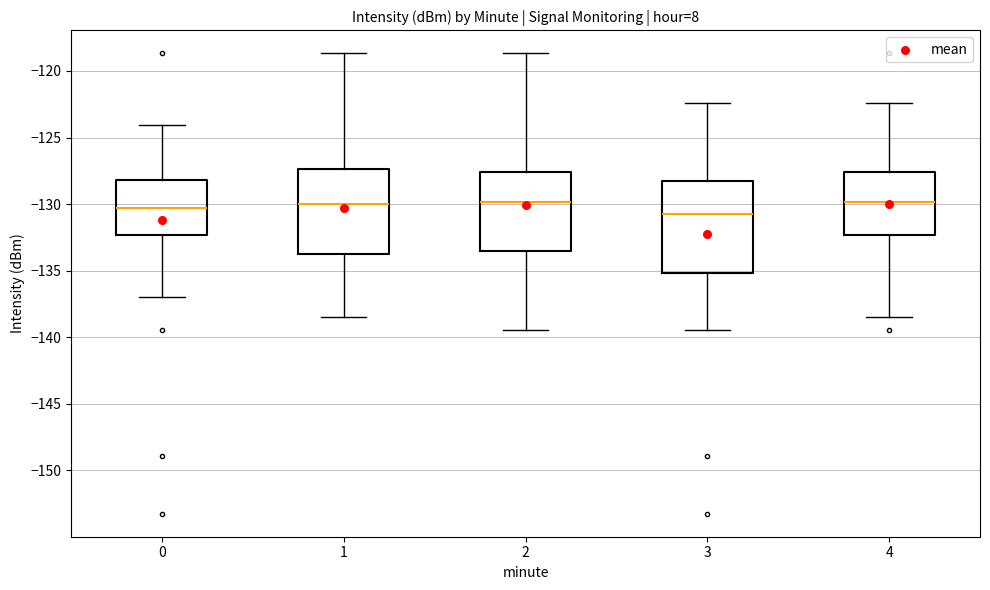

Reading left to right, transcribe this box plot: for each box, give where its median line is, the range the box spans, and where its two whiskers end, as read against the y-axis. The values are not printed on the chart, so give them approximately, as read against the axis.

0: median -130.5, box -132.5 to -128.0, whiskers -137.0 to -124.0
1: median -130.0, box -134.0 to -127.5, whiskers -138.5 to -118.5
2: median -130.0, box -133.5 to -127.5, whiskers -139.5 to -118.5
3: median -131.0, box -135.0 to -128.5, whiskers -139.5 to -122.5
4: median -130.0, box -132.5 to -127.5, whiskers -138.5 to -122.5